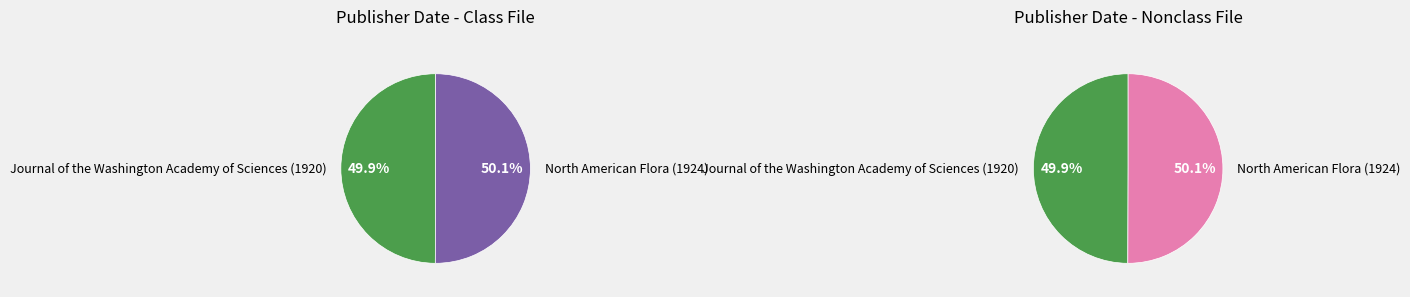

To the nearest percent, what portion does North American Flora (1924) represent?

50%